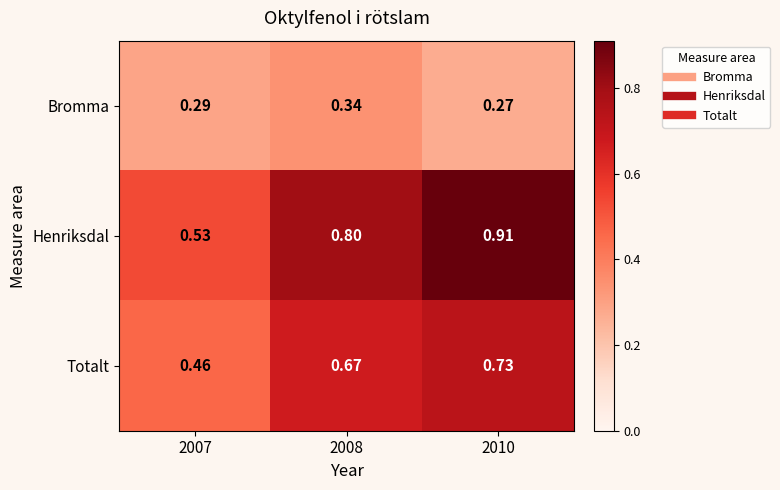

Which series has the largest range (max minus min)?

Henriksdal